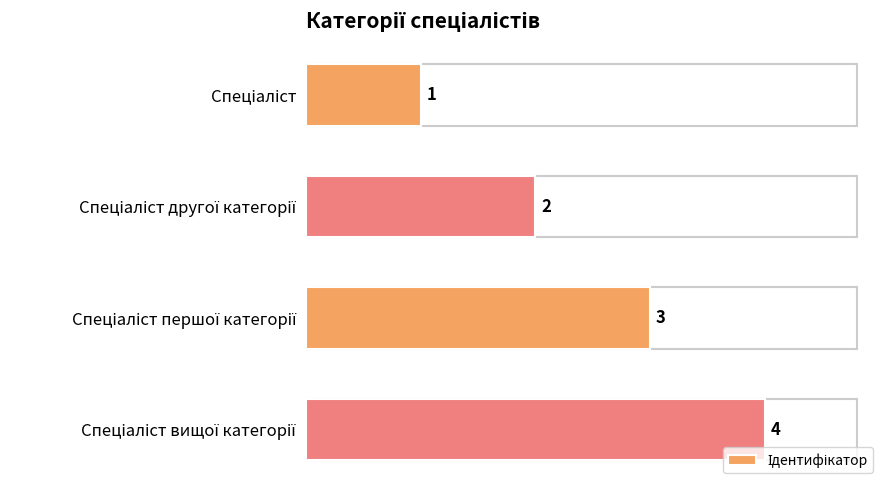

What is the value of the 3rd bar from the top?

3